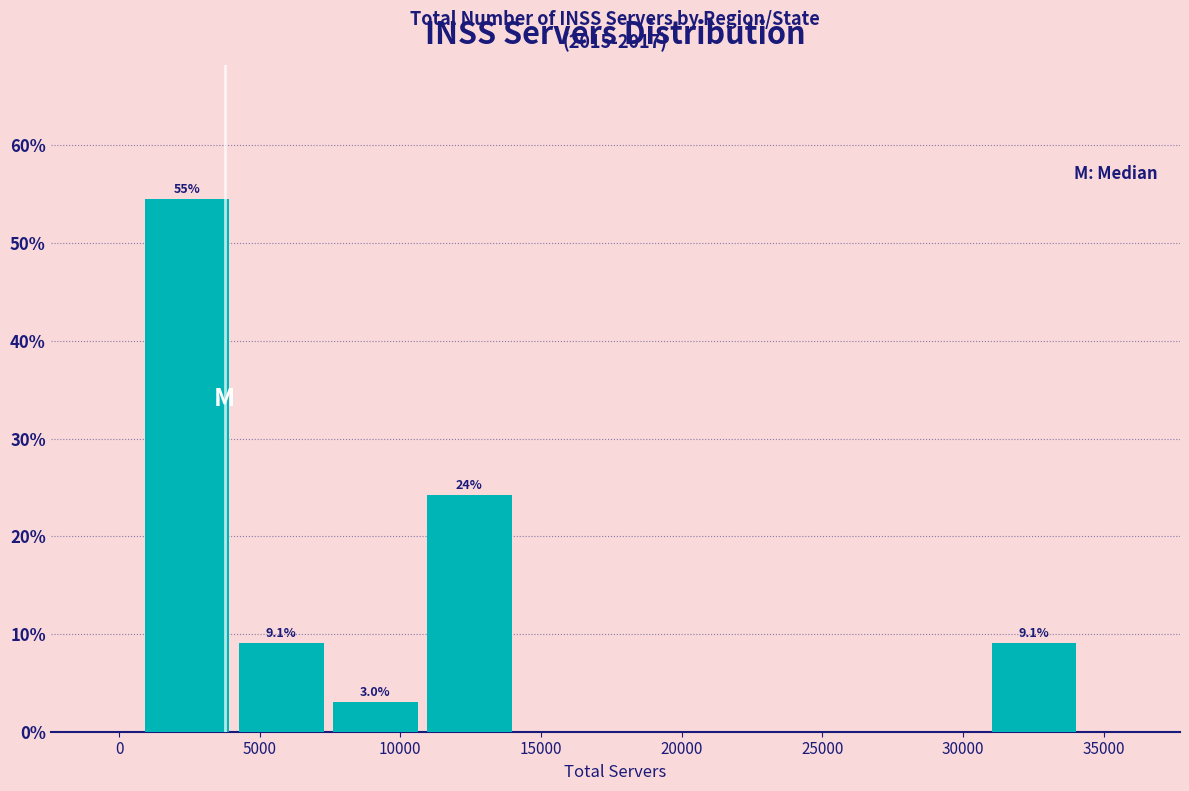

Over which range of the x-axis is the bar tallest?

1000 to 4500